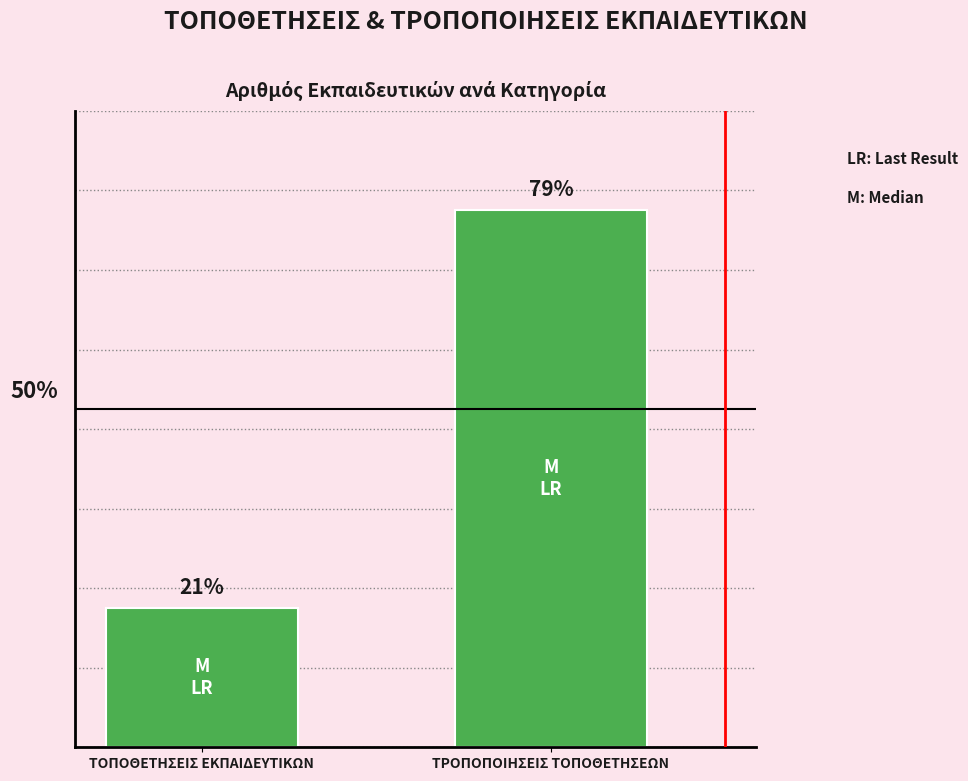

What is the difference between the values at ΤΡΟΠΟΠΟΙΗΣΕΙΣ ΤΟΠΟΘΕΤΗΣΕΩΝ and ΤΟΠΟΘΕΤΗΣΕΙΣ ΕΚΠΑΙΔΕΥΤΙΚΩΝ?

20